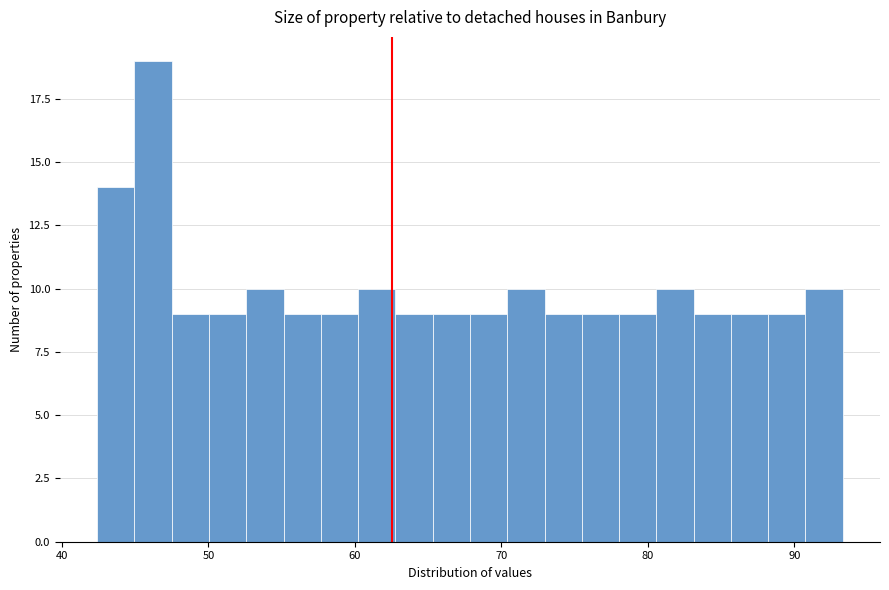

Read against the x-axis, roughly where is the centre of the tallest bar?

46